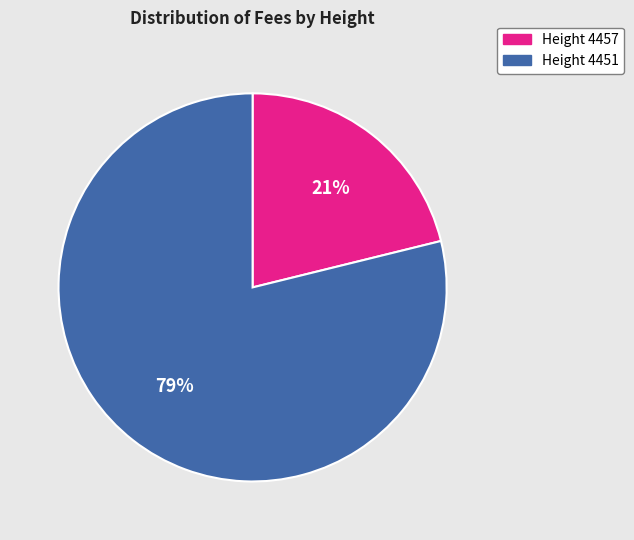

To the nearest percent, what is the difference between the Height 4457 and Height 4451 slice percentages?

58%